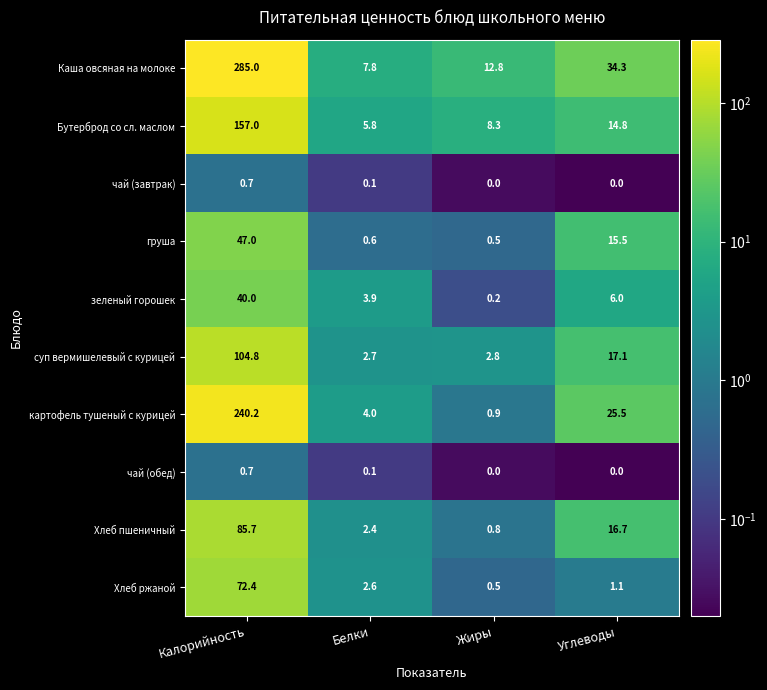

What is the greatest value displayed?

285.0